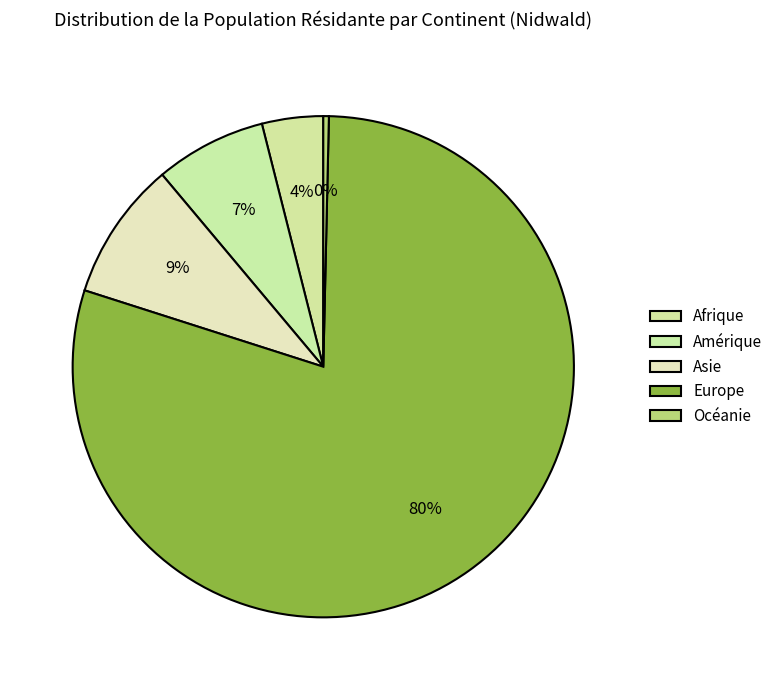

Count the number of slices in the pie.

5